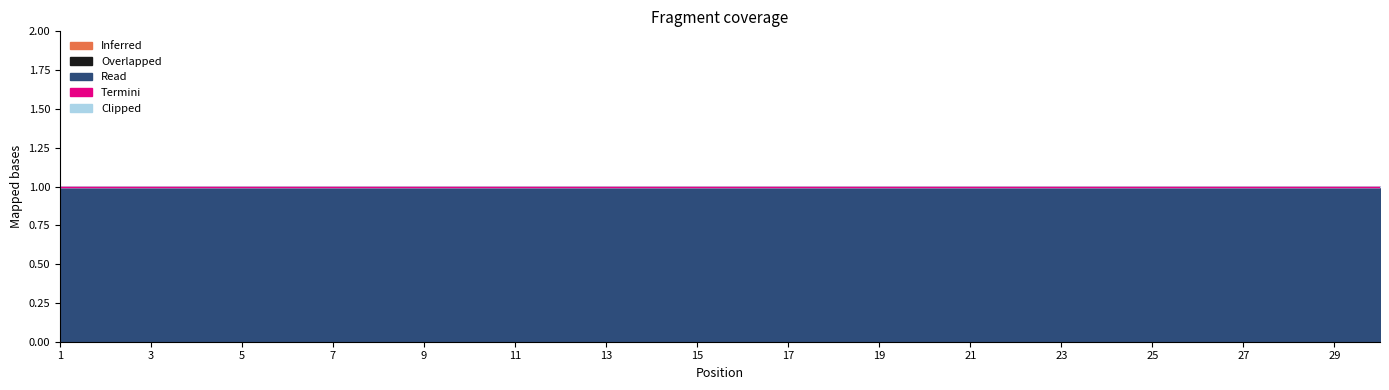

Which category has the lowest value in the Overlapped series?

1